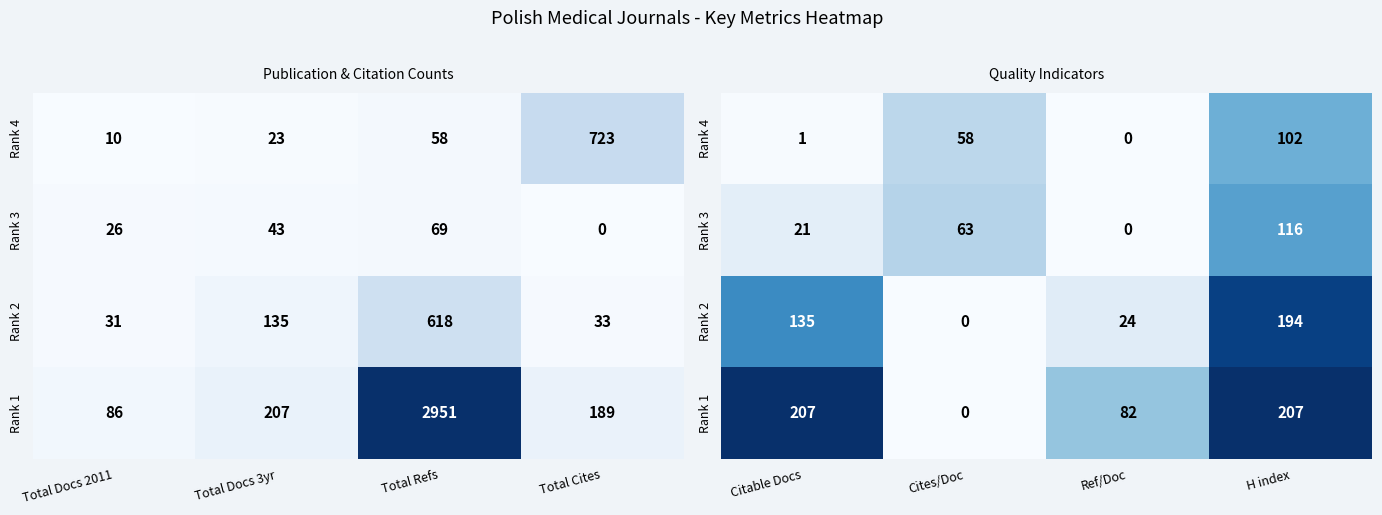

At how many categories does at least one series exceed 70?

3